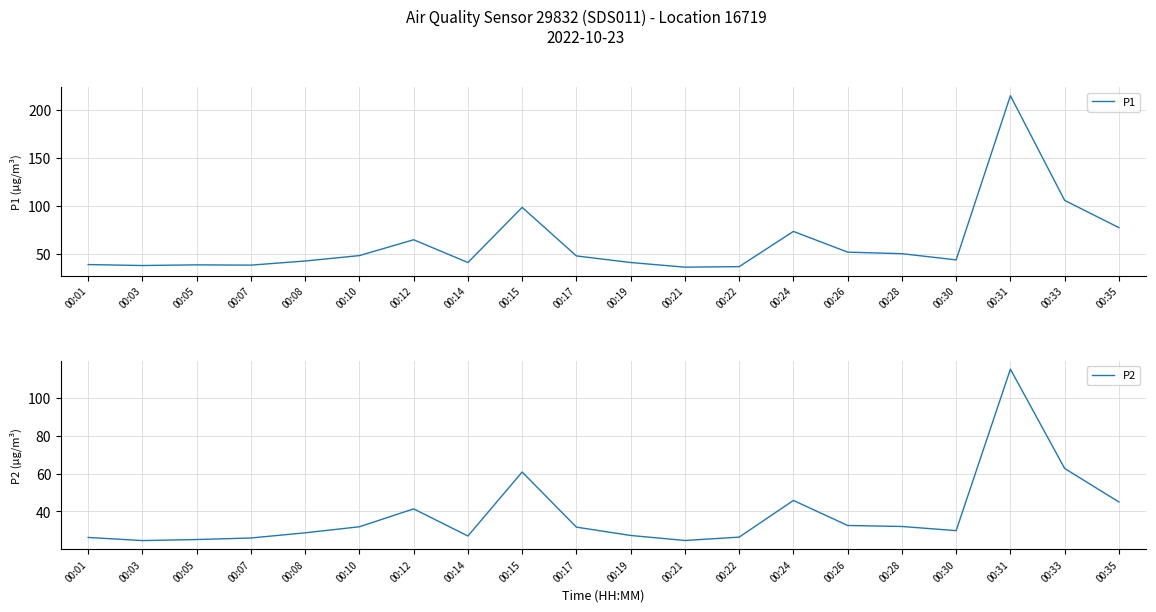

Reading left to right, list all the values displayed in this chart.

P1: 00:01=38.7	00:03=37.7	00:05=38.4	00:07=38.1	00:08=42.4	00:10=48.1	00:12=64.6	00:14=40.9	00:15=98.4	00:17=47.7	00:19=40.9	00:21=36.0	00:22=36.5	00:24=73.3	00:26=51.7	00:28=50.1	00:30=43.6	00:31=214.8	00:33=105.7	00:35=77.2
P2: 00:01=26.2	00:03=24.6	00:05=25.1	00:07=26.0	00:08=28.7	00:10=31.9	00:12=41.4	00:14=27.0	00:15=60.8	00:17=31.7	00:19=27.3	00:21=24.6	00:22=26.4	00:24=45.8	00:26=32.6	00:28=32.0	00:30=29.9	00:31=115.2	00:33=62.7	00:35=45.0